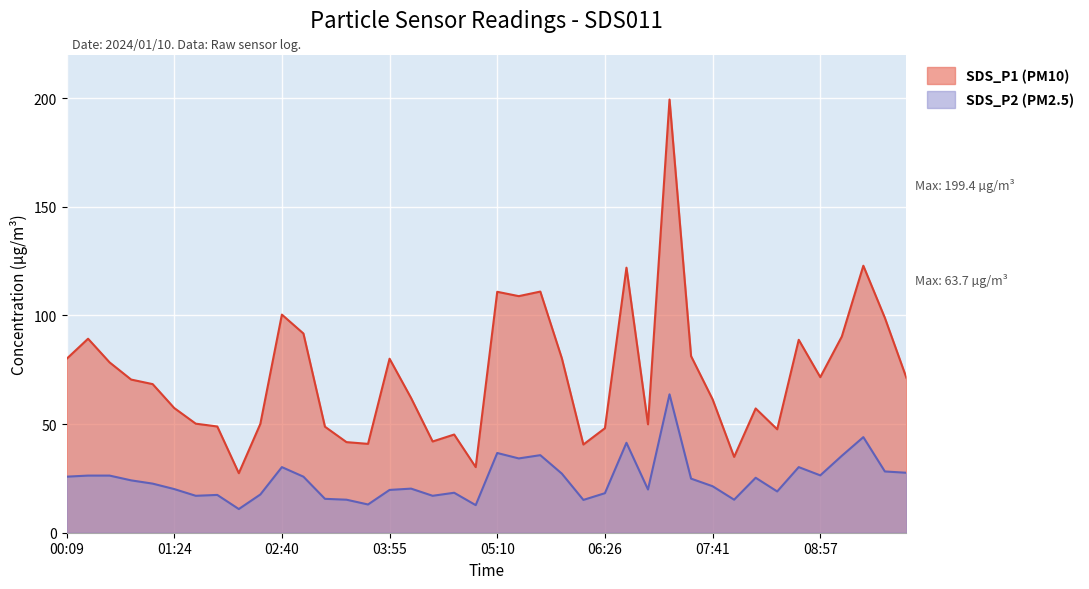

How many lines are shown in the chart?

2